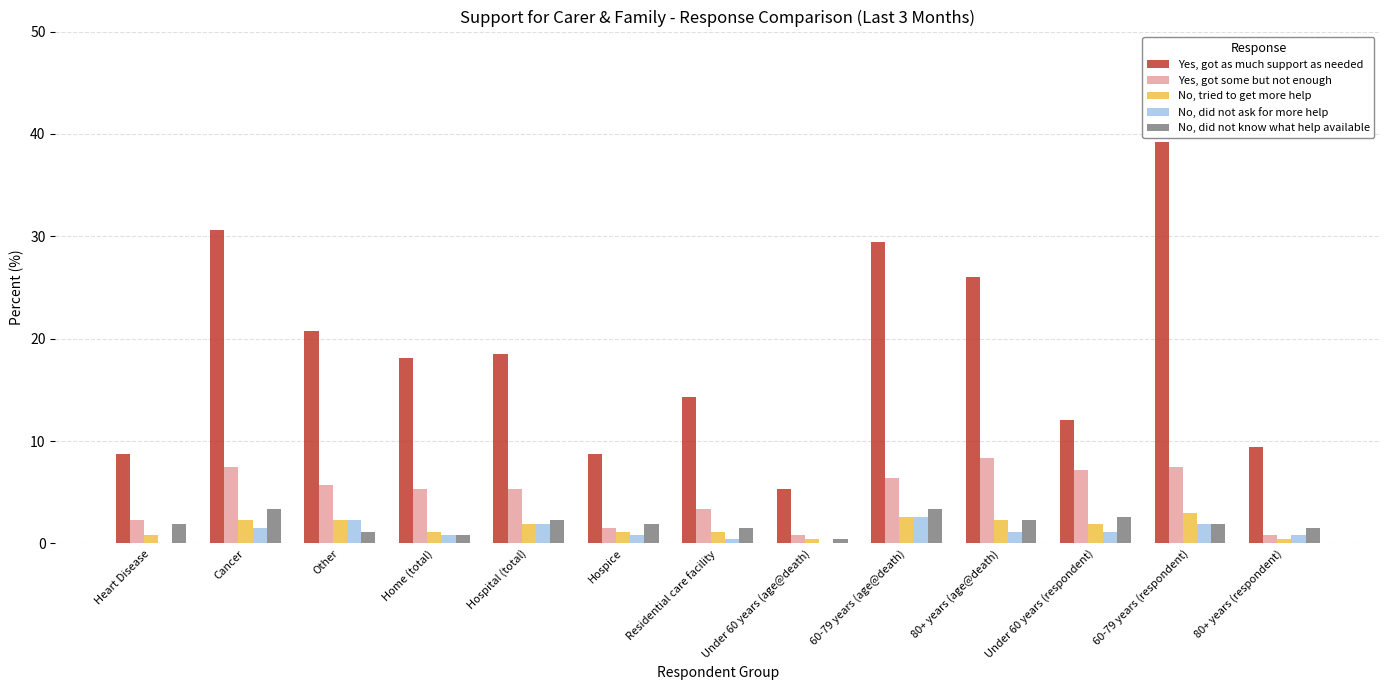

The value of Yes, got some but not enough at 60-79 years (respondent) is 7.5. True or false?

True